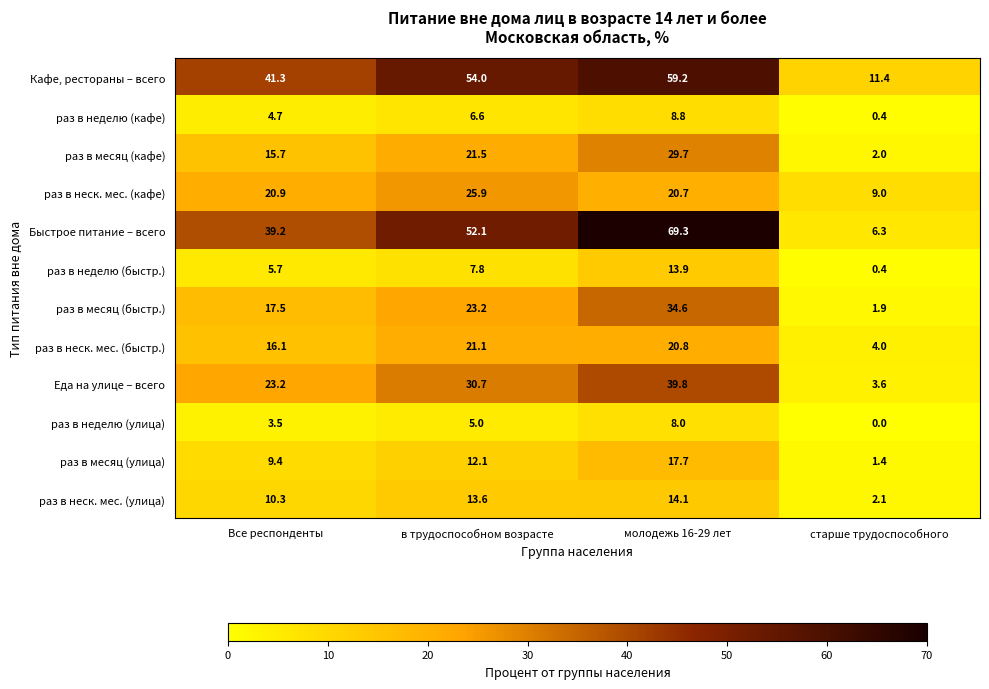

How many distinct data groups are displayed?

12